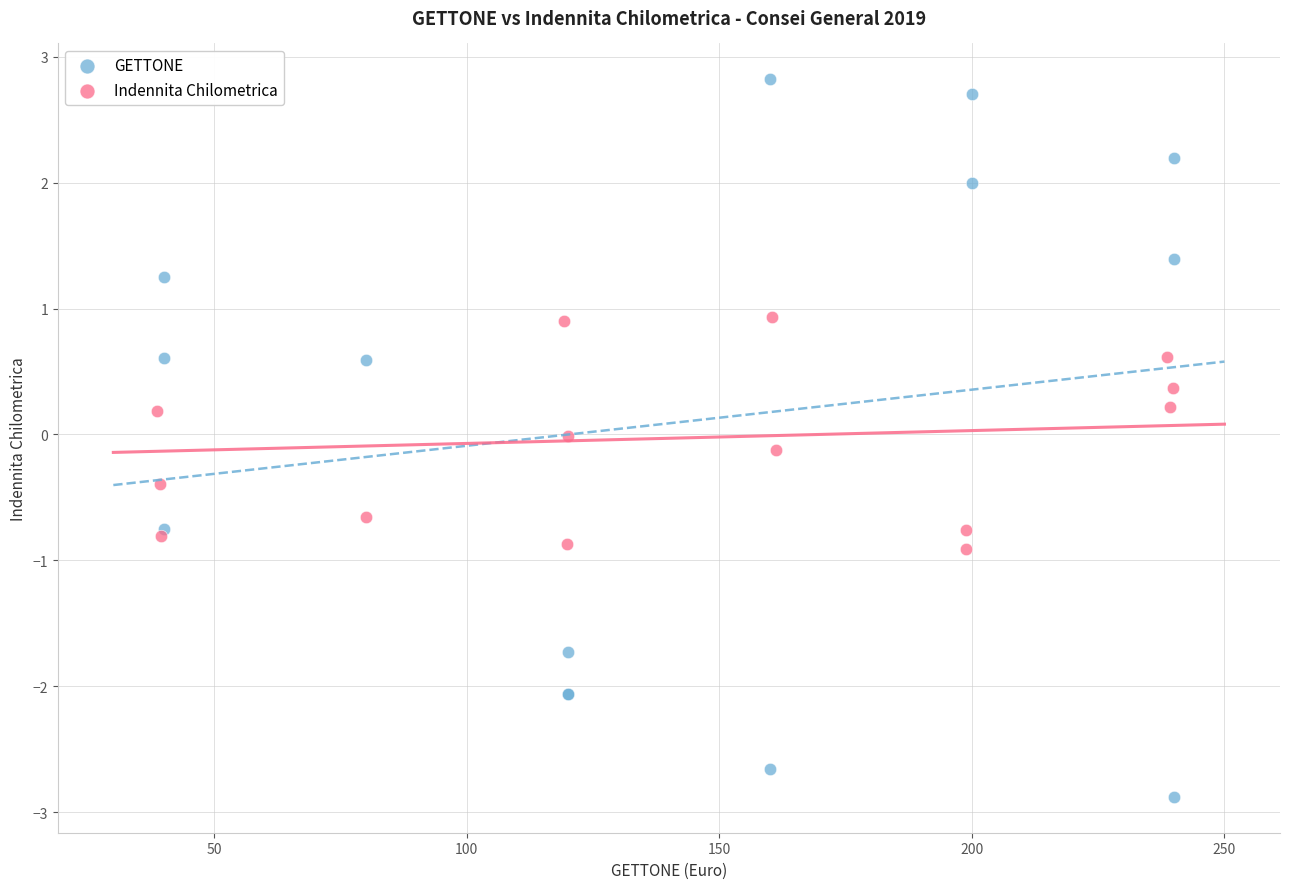

Which series has the largest Y range (max minus min)?

GETTONE